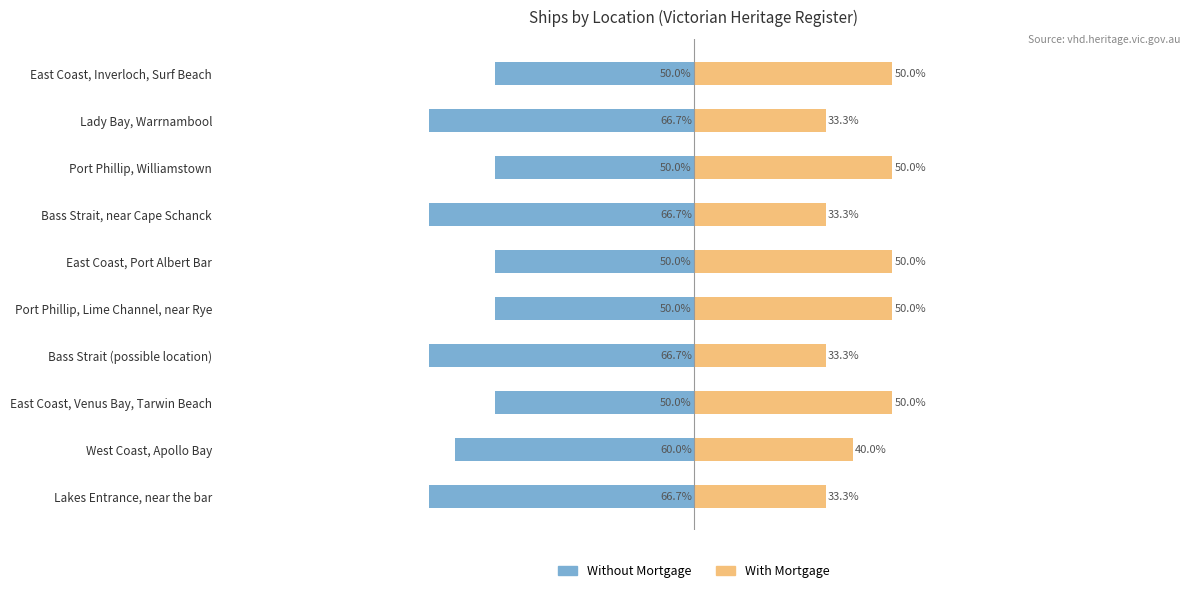

What is the difference between the maximum and second lowest values in the Without Mortgage series?

16.7